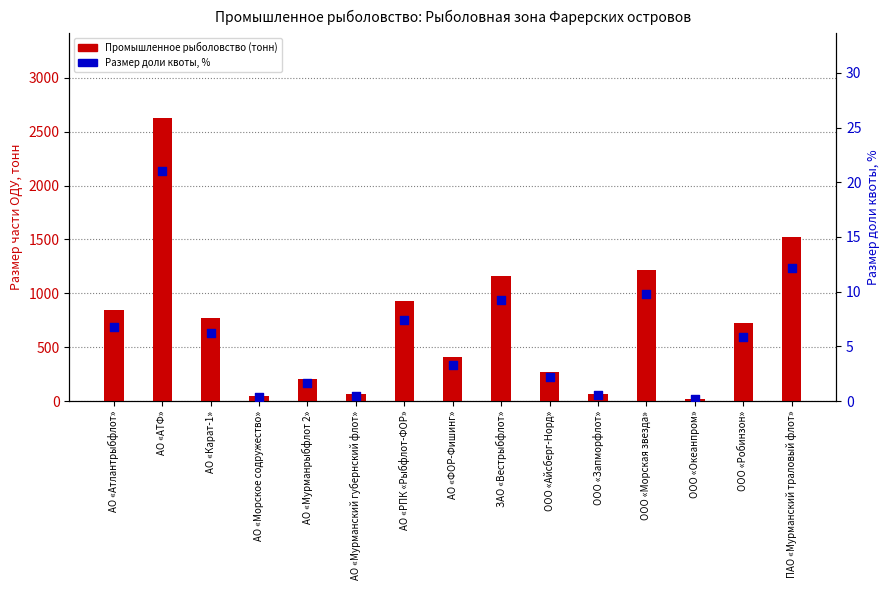

Which series contains the highest Y value?

Промышленное рыболовство (тонн)